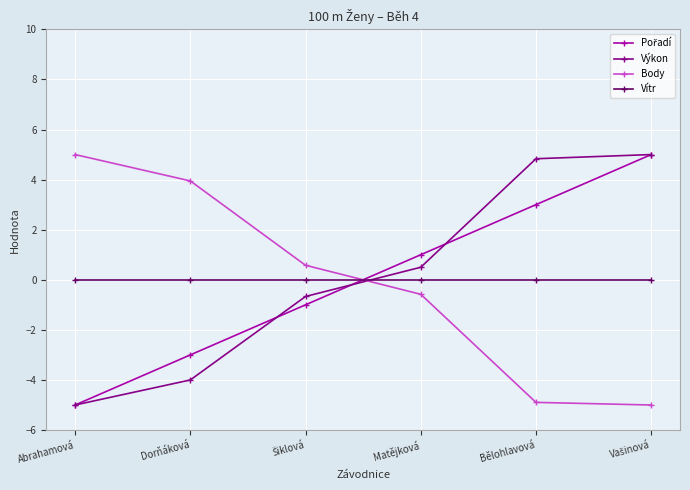

How many intersections are there between Výkon and Body?

1